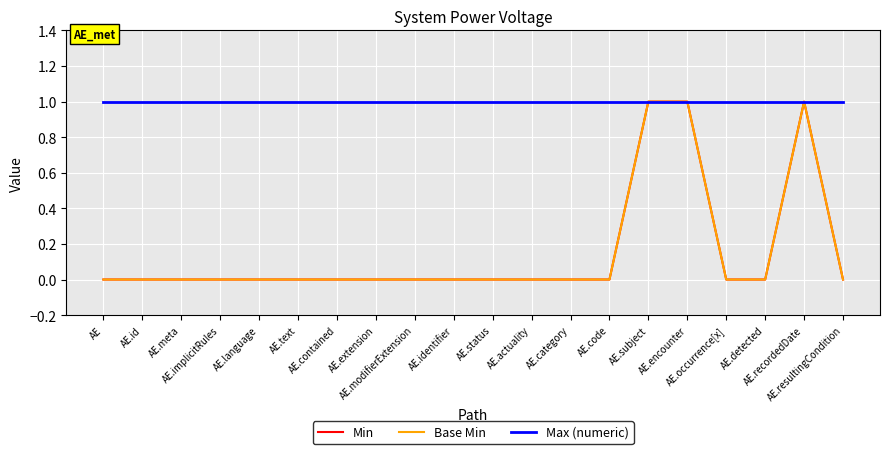

Does the chart display data point markers on the line(s)?

No